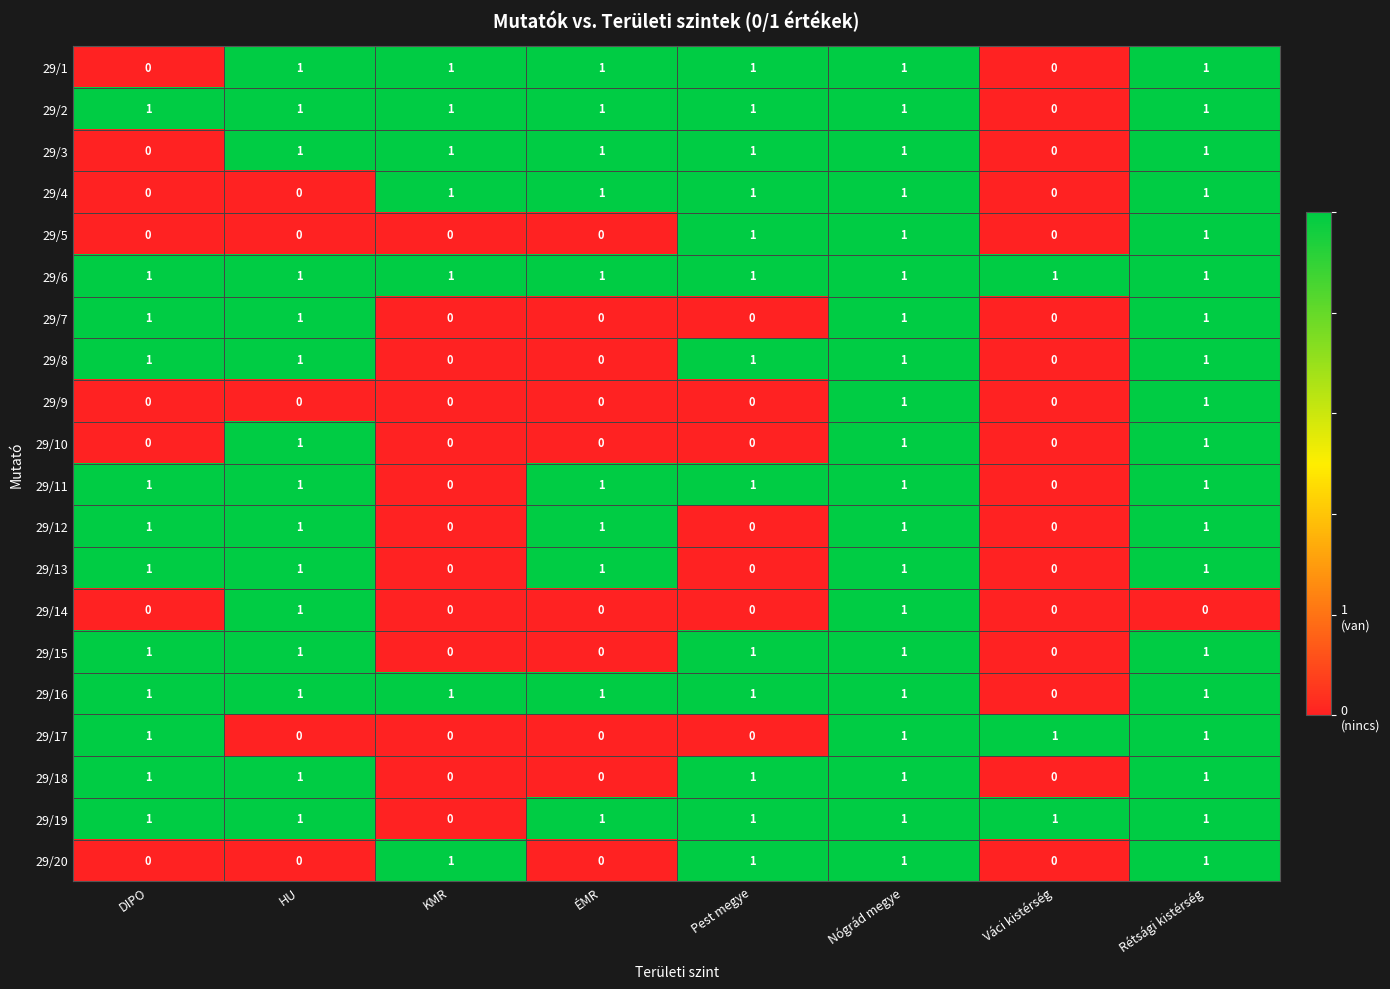

What is the sum of all 29/15 values?

5